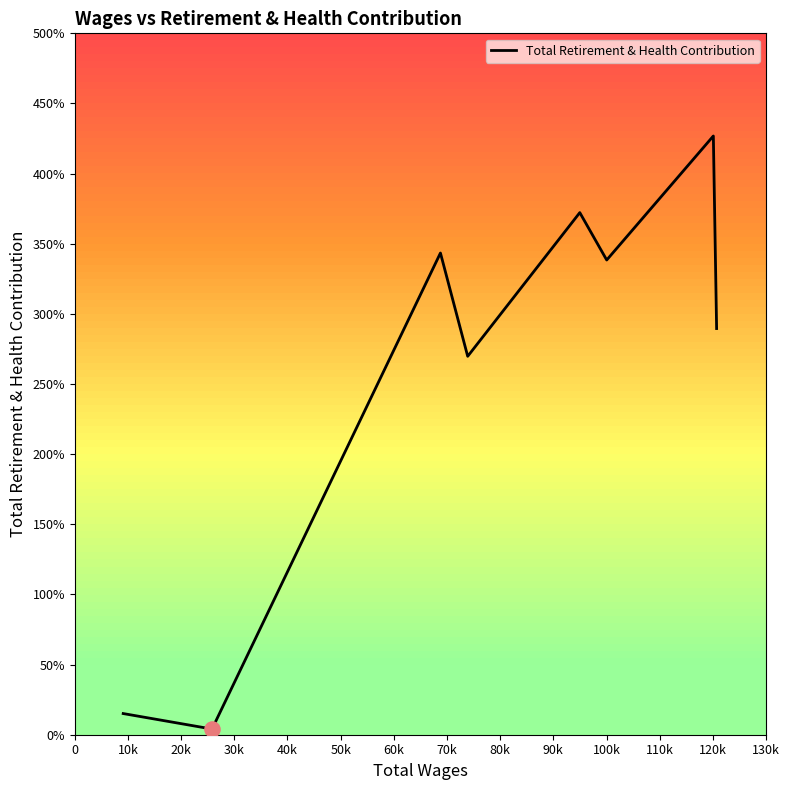

Is this an area chart (filled region under the line)?

No